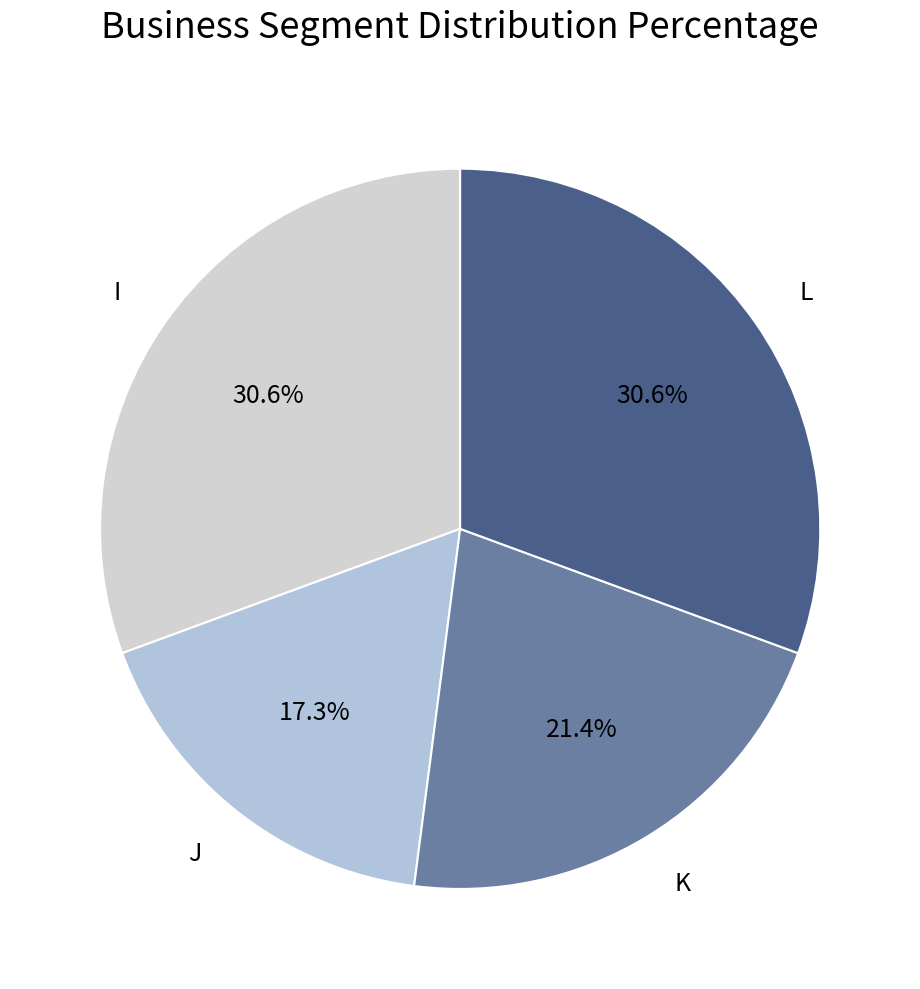

The L slice represents 40% of the pie. True or false?

False